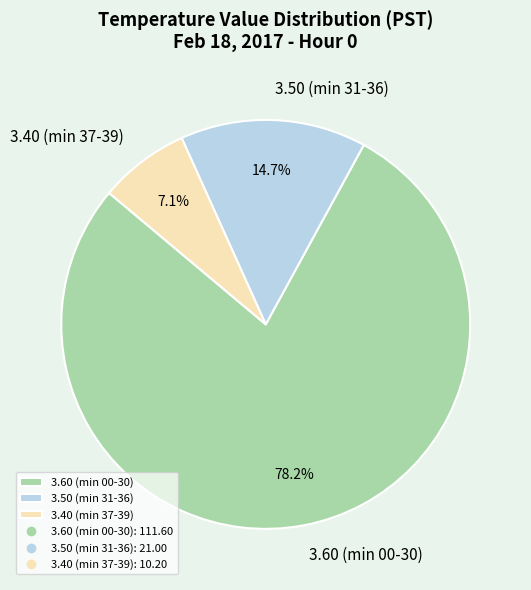

What is the total percentage of 3.60 (min 00-30) and 3.50 (min 31-36)?

92.9%